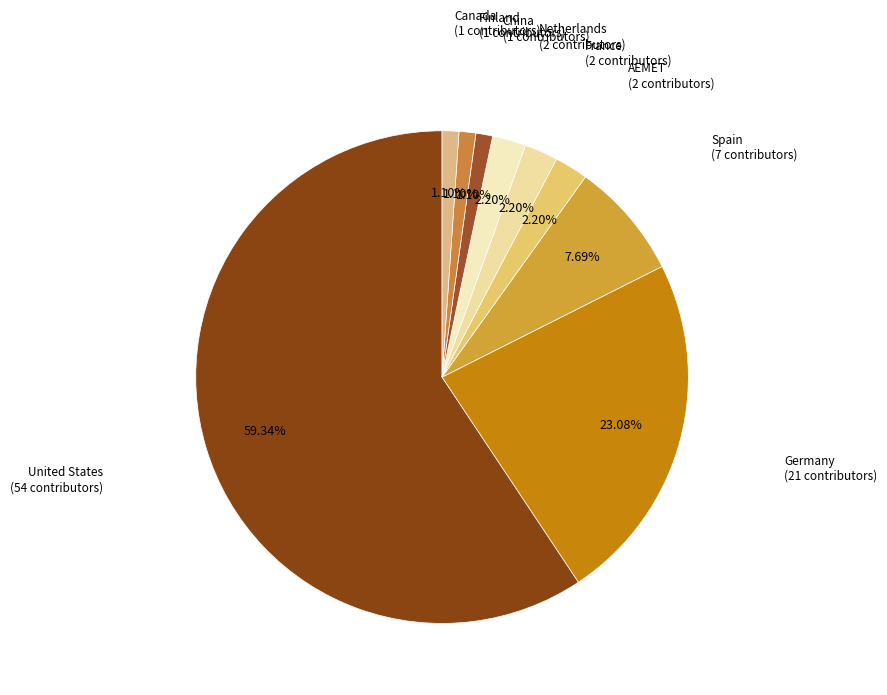

How many slices are in this pie chart?

9